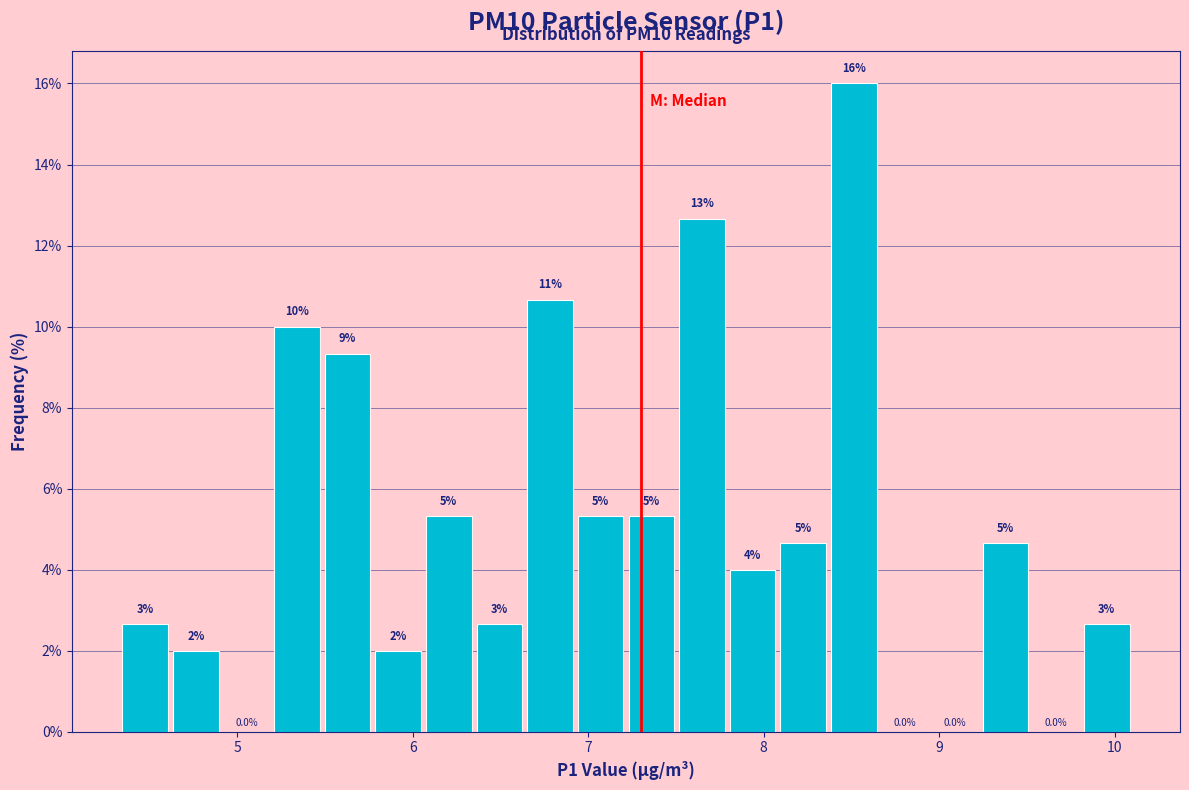

Around what value on the x-axis is the tallest bar? Give the approximate position of its centre, as read against the axis.

8.5